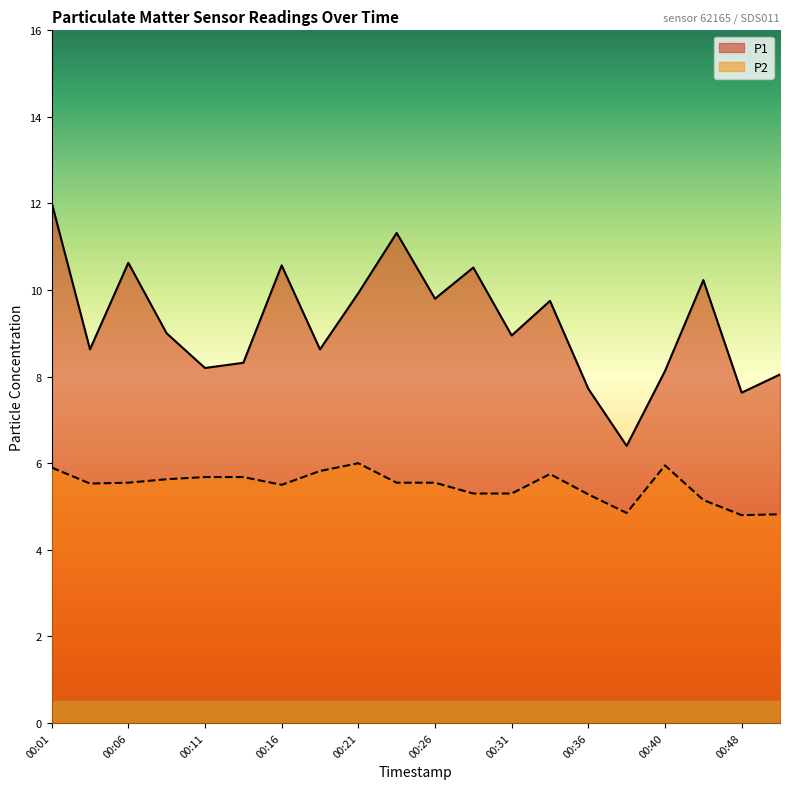

List the labels in order of P2 value, largest first.

00:21, 00:40, 00:01, 00:18, 00:33, 00:11, 00:13, 00:08, 00:06, 00:23, 00:26, 00:03, 00:16, 00:28, 00:31, 00:36, 00:46, 00:38, 00:51, 00:48